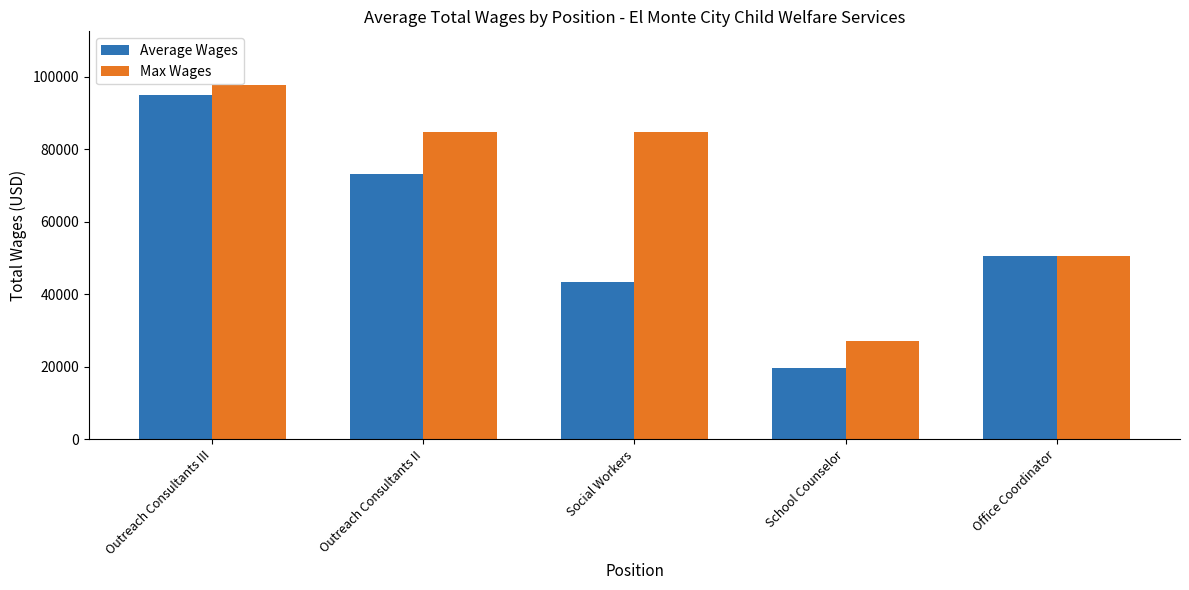

List the labels in order of Average Wages value, largest first.

Outreach Consultants III, Outreach Consultants II, Office Coordinator, Social Workers, School Counselor